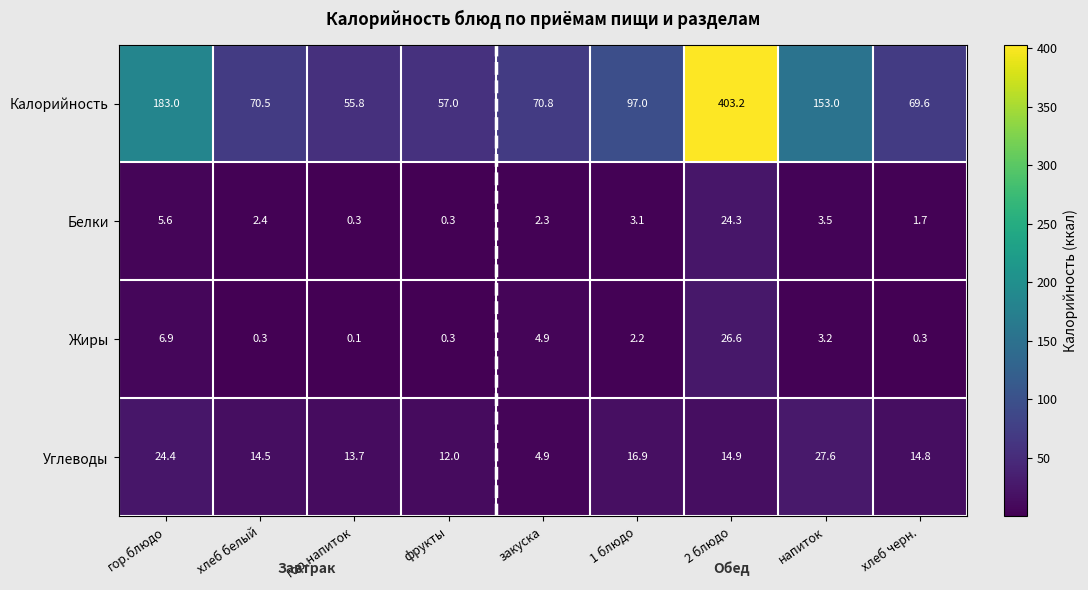

Which series has the widest spread of values?

Калорийность